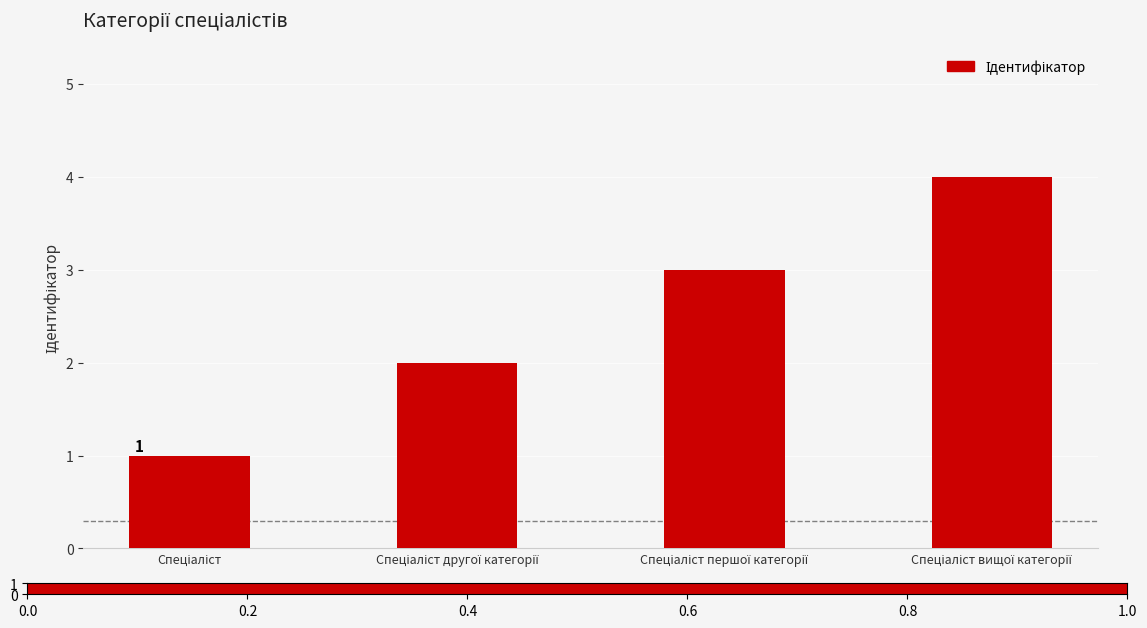

What is the difference between the maximum and minimum values?

3